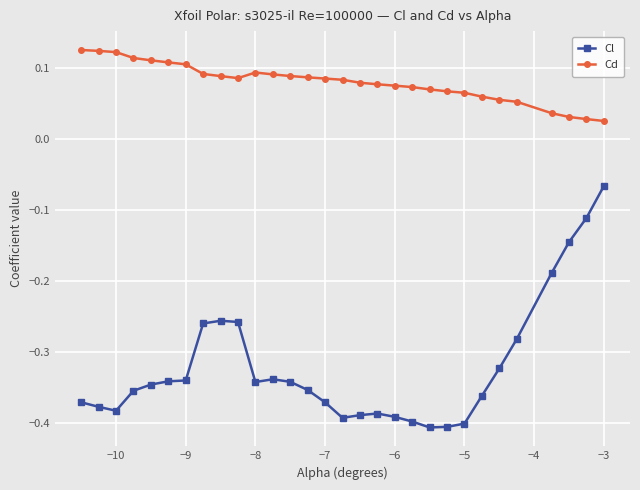

True or false: Cd and Cl cross at least once.

False